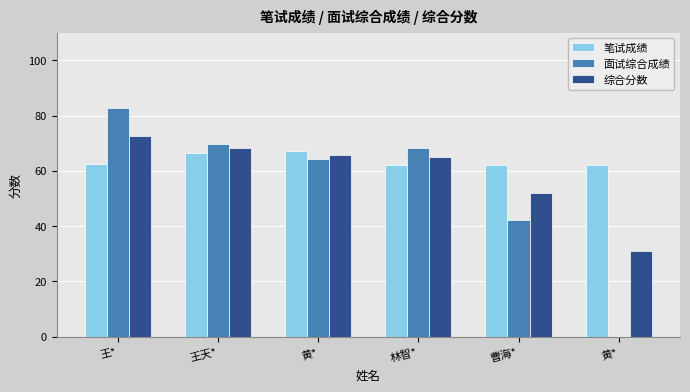

Rank the categories by 综合分数 value from highest to lowest.

王*, 王天*, 黄*, 林智*, 曹海*, 黄*